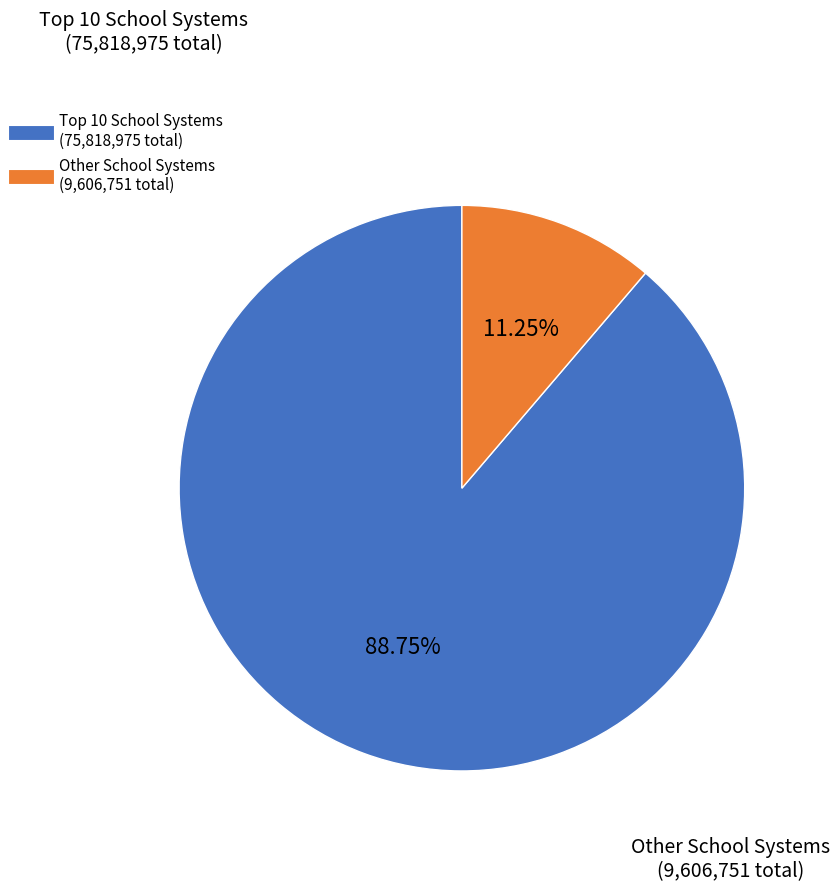

Is there a majority slice in this chart?

Yes